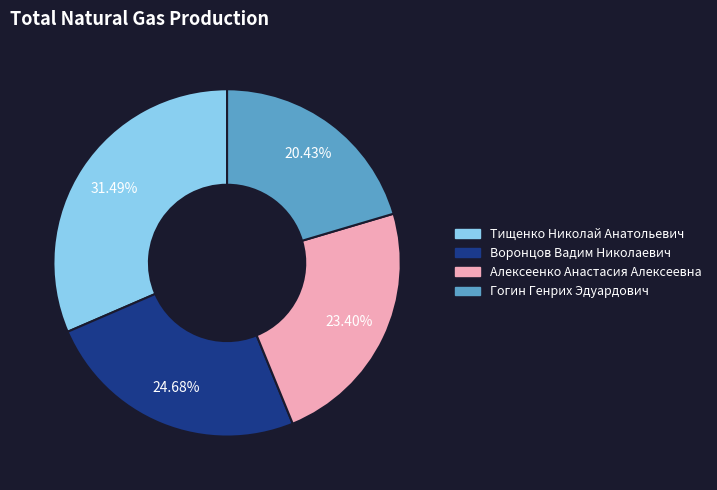

To the nearest percent, what is the difference between the largest and smallest slice percentages?

11%